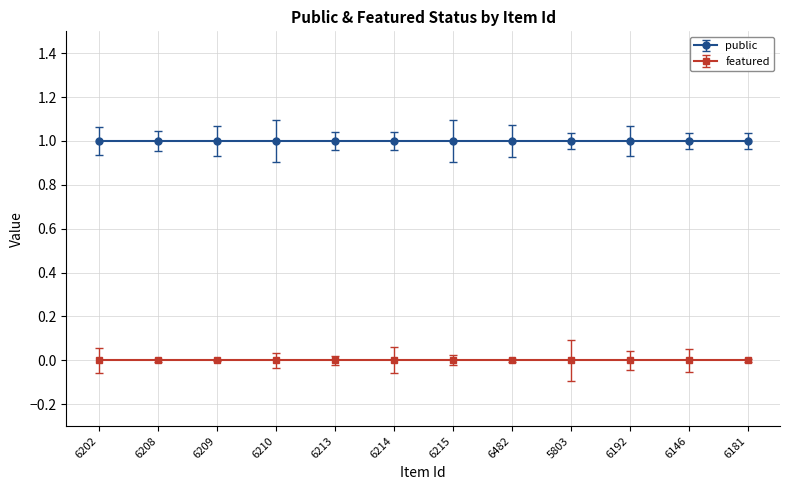

How many lines are shown in the chart?

2